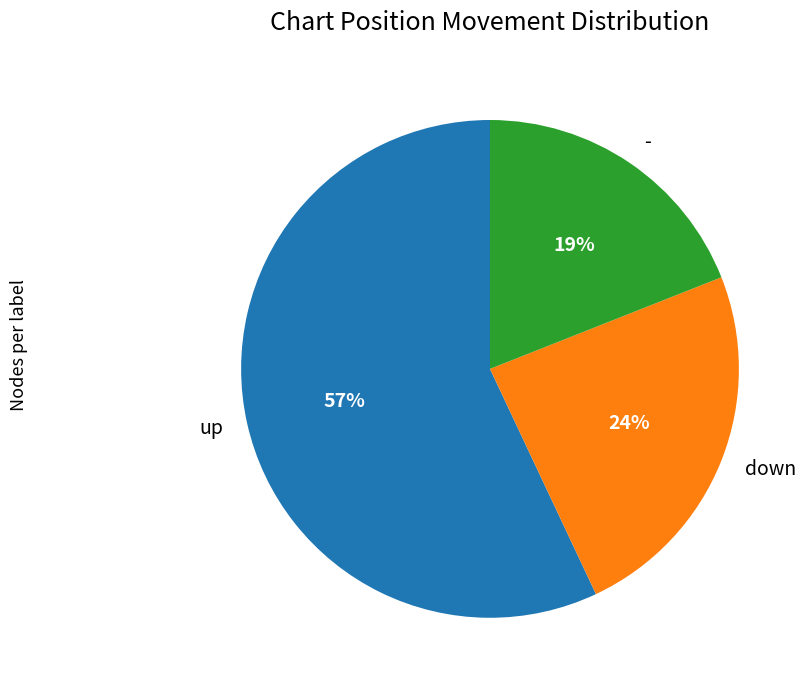

What is the smallest slice in the pie chart?

-